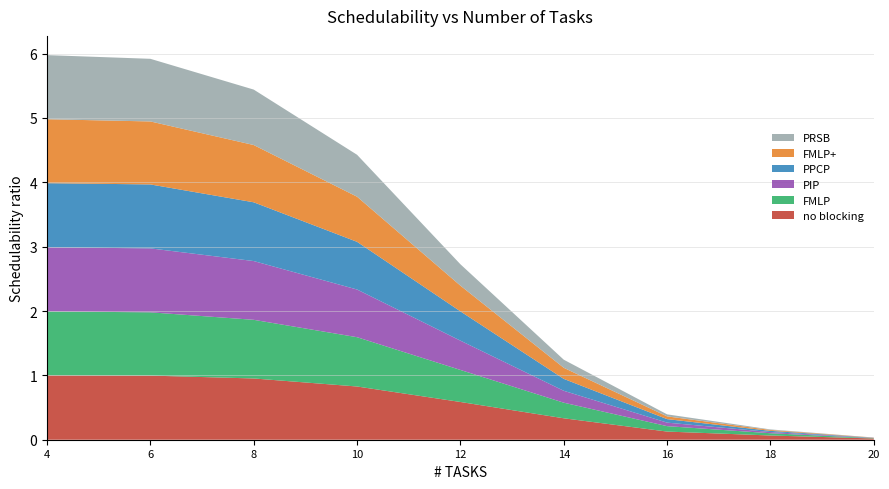

Reading right to left, list all the values displayed in this chart.

no blocking: 20=0.0	18=0.1	16=0.1	14=0.3	12=0.6	10=0.8	8=1.0	6=1.0	4=1.0
FMLP: 20=0.0	18=0.0	16=0.1	14=0.2	12=0.5	10=0.8	8=0.9	6=1.0	4=1.0
PIP: 20=0.0	18=0.0	16=0.1	14=0.2	12=0.5	10=0.7	8=0.9	6=1.0	4=1.0
PPCP: 20=0.0	18=0.0	16=0.1	14=0.2	12=0.5	10=0.7	8=0.9	6=1.0	4=1.0
FMLP+: 20=0.0	18=0.0	16=0.0	14=0.2	12=0.4	10=0.7	8=0.9	6=1.0	4=1.0
PRSB: 20=0.0	18=0.0	16=0.0	14=0.1	12=0.3	10=0.7	8=0.9	6=1.0	4=1.0